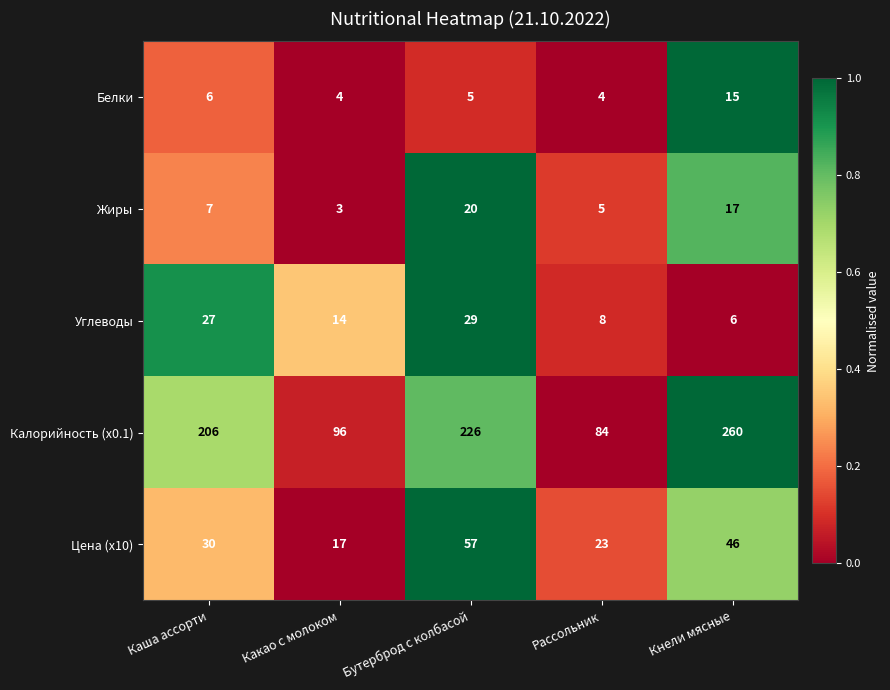

The value of Углеводы at Каша ассорти is 27. True or false?

True